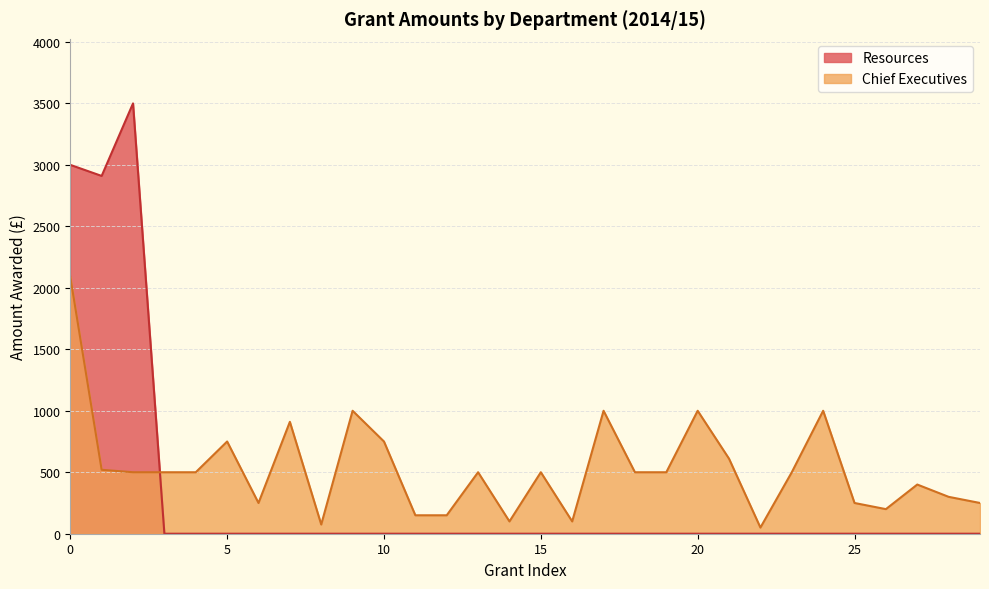

How many points are lower than both their immediate neighbors (excluding endpoints)?

6